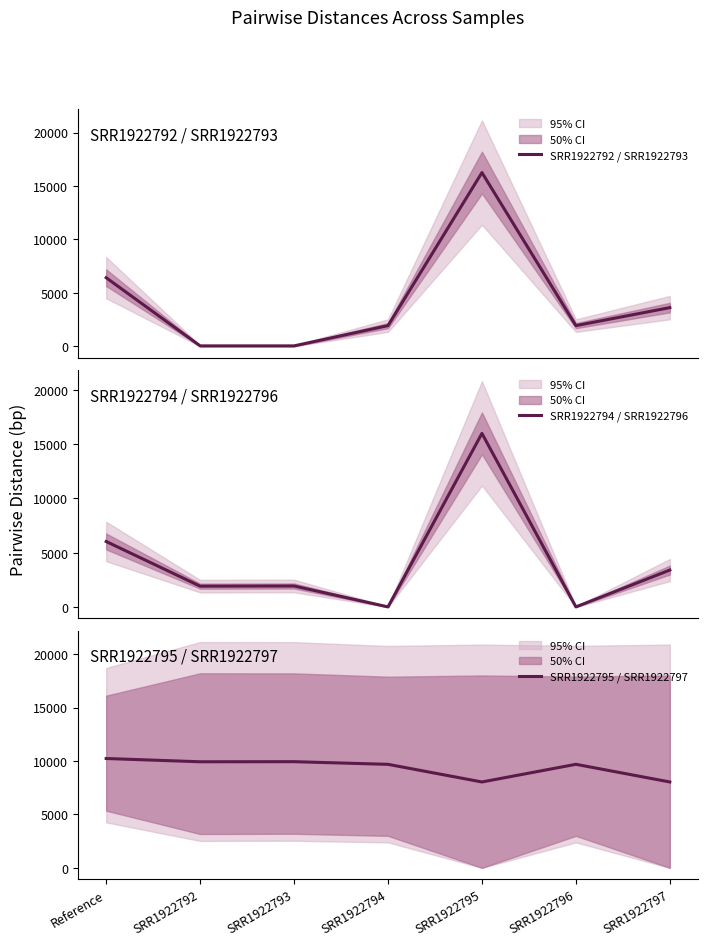

At which category does the chart reach its minimum across all series?

SRR1922794